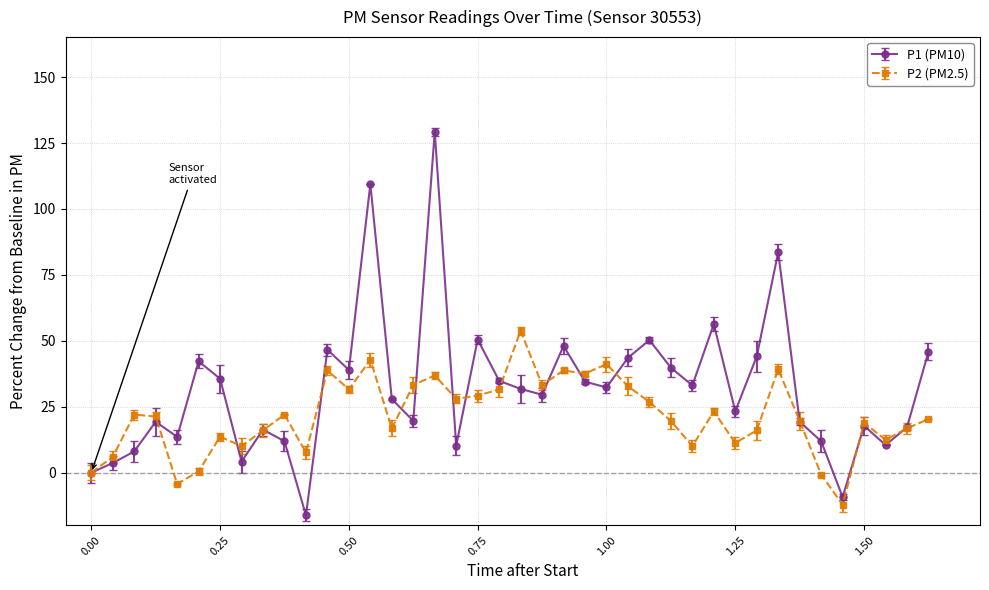

Does the chart display data point markers on the line(s)?

Yes